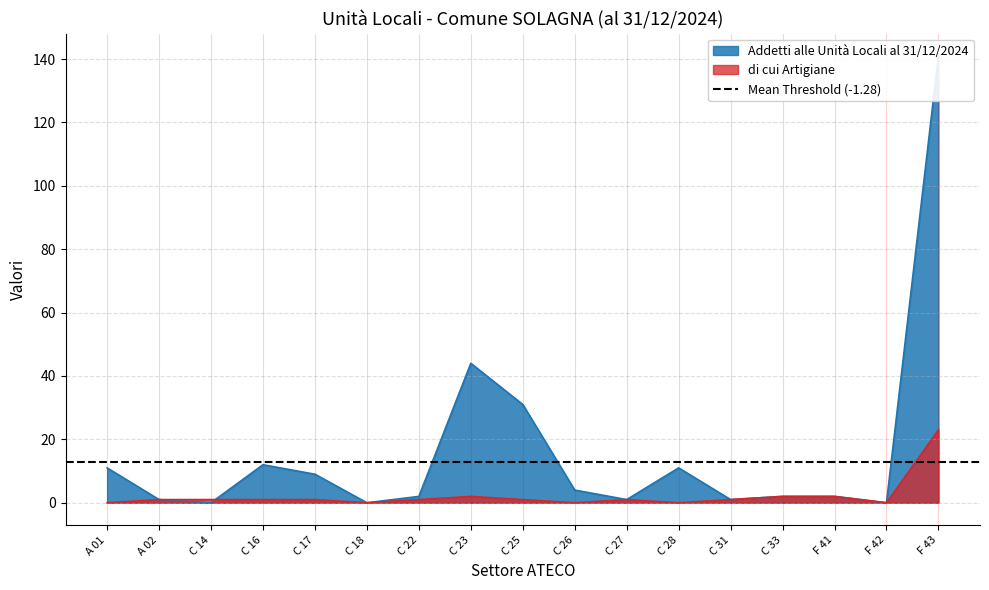

Does the chart display data point markers on the line(s)?

No